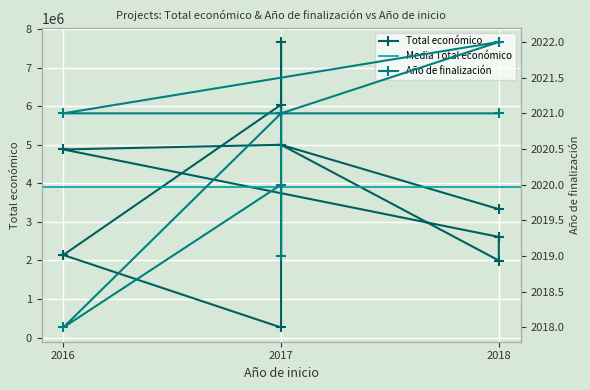

Which category has the highest value across all series?

2017